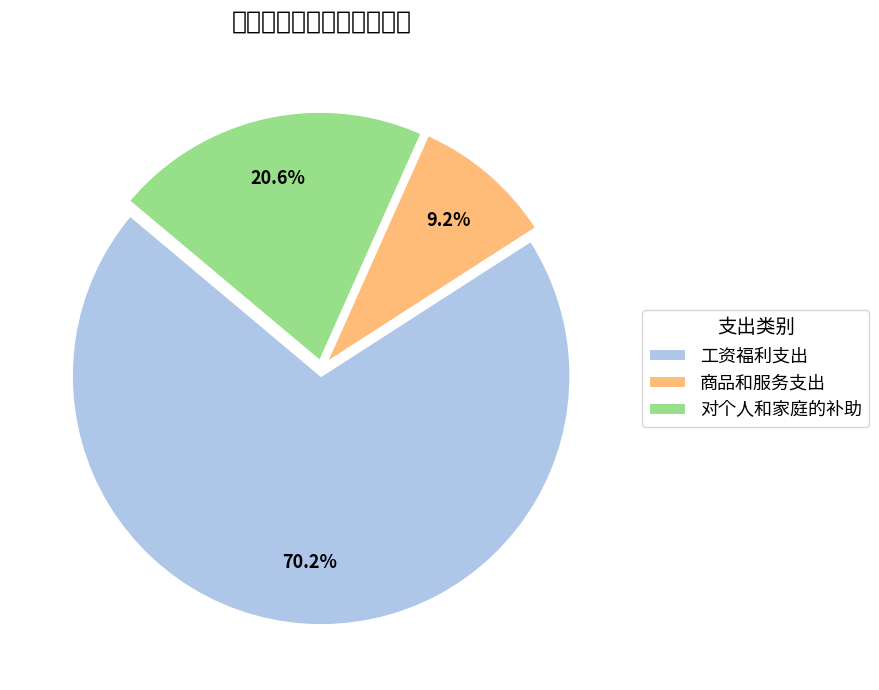

Do 工资福利支出 and 商品和服务支出 together represent more than half of the pie?

Yes